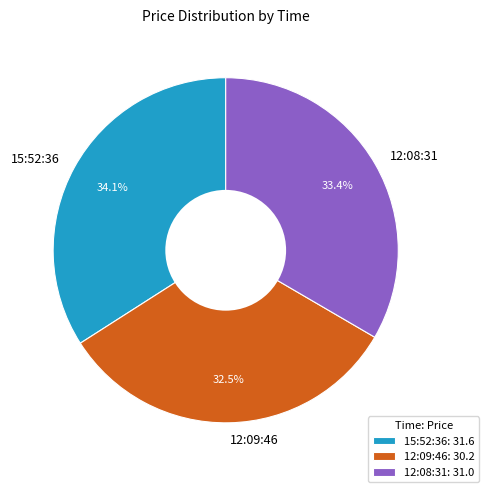

Which category has the biggest portion of the pie?

15:52:36